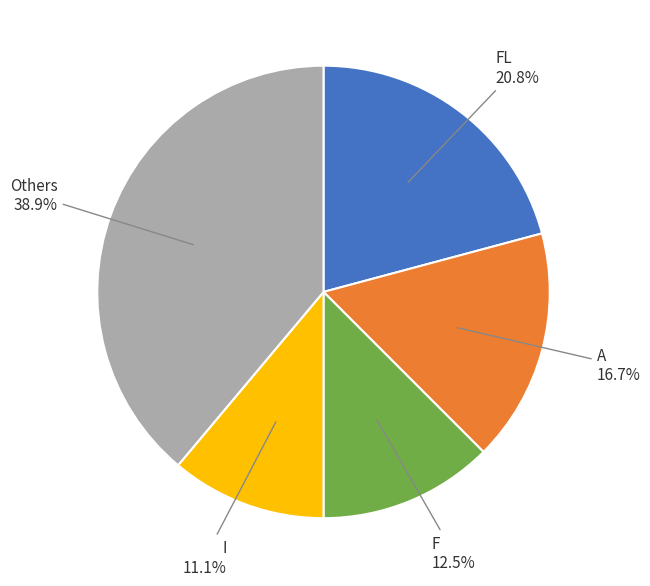

What is the largest slice in the pie chart?

Others